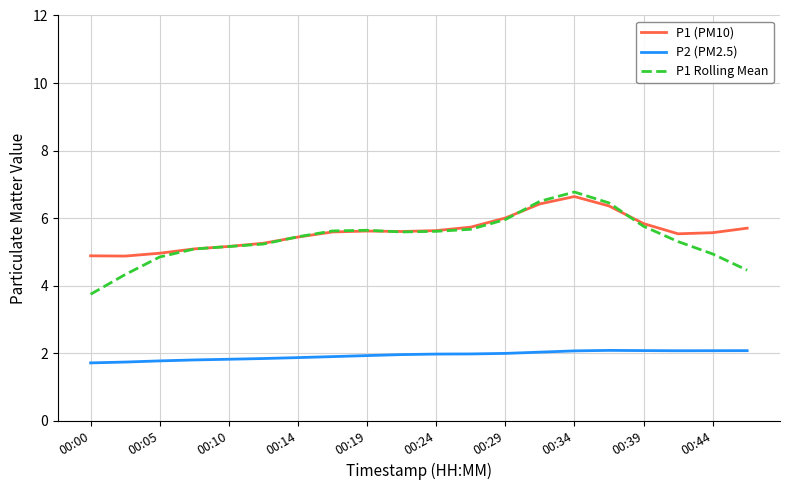

Which series has the largest range (max minus min)?

P1 Rolling Mean